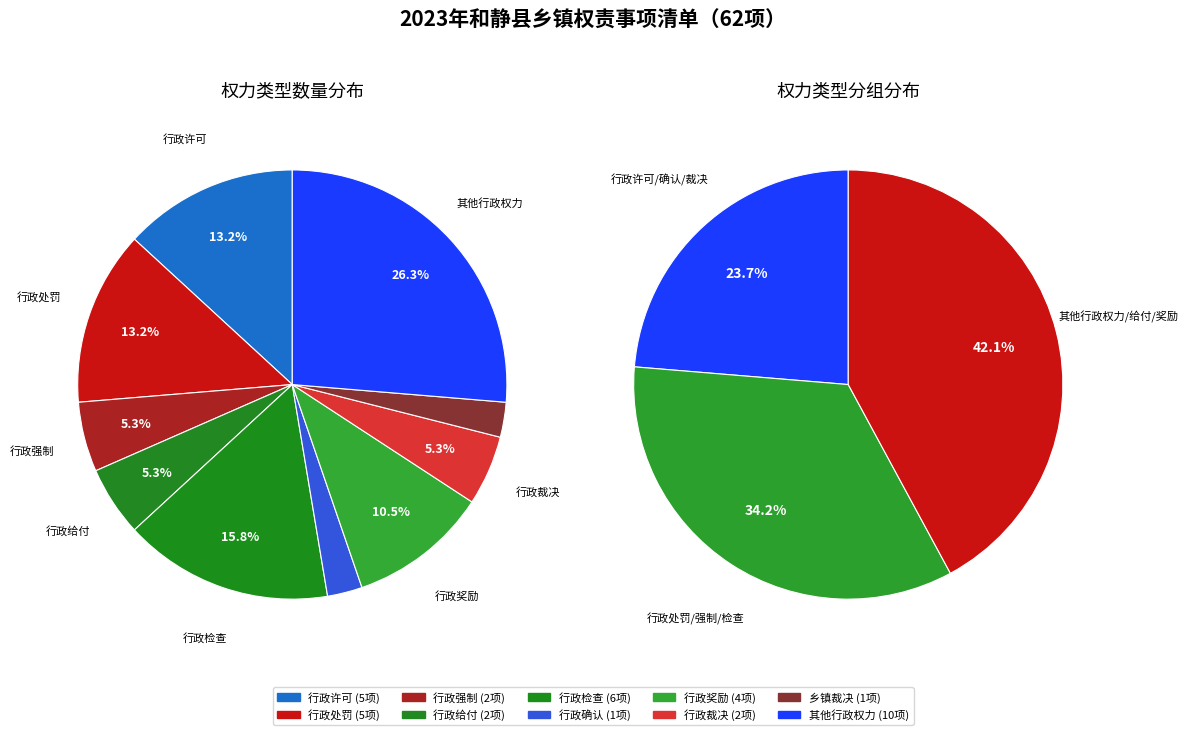

Do 行政检查 and 行政裁决 together represent more than half of the pie?

No